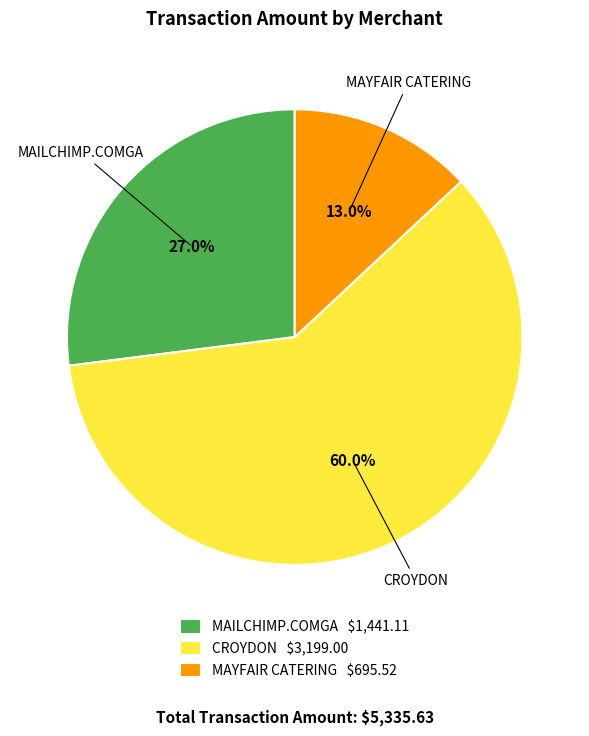

How many segments does this pie chart have?

3